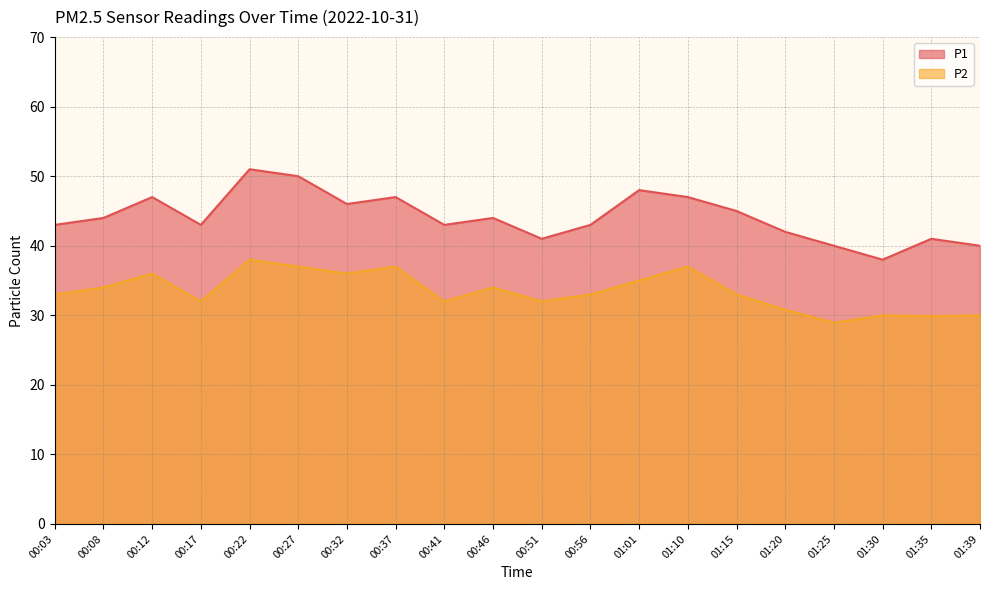

What is the total value across all series at 00:46?

78.0